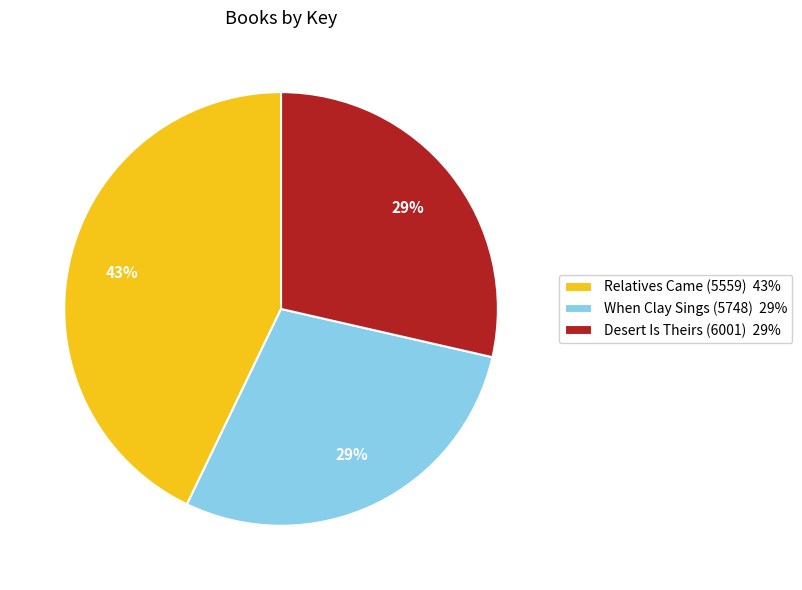

Which slice is the largest?

Relatives Came (5559)